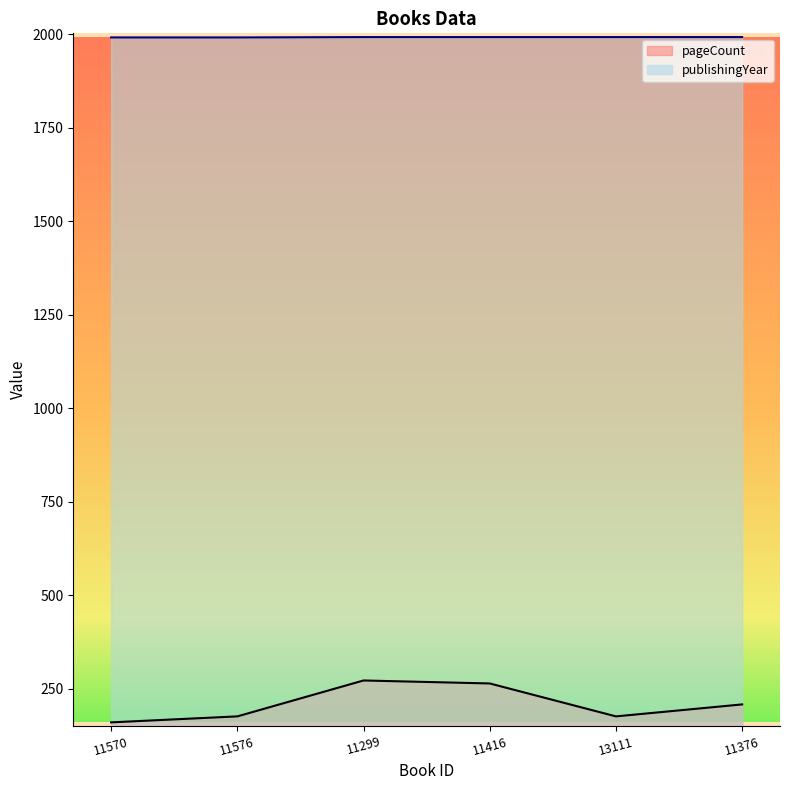

How many lines are shown in the chart?

2